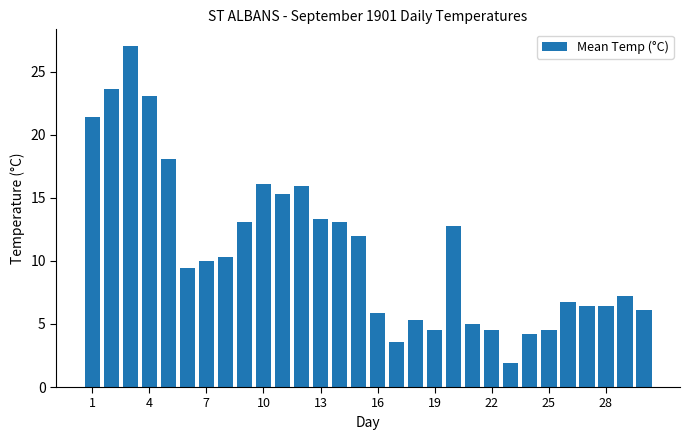

Reading left to right, transcribe all the data shown in this chart.

21.4	23.6	27.0	23.1	18.1	9.4	10.0	10.3	13.1	16.1	15.3	15.9	13.3	13.1	12.0	5.9	3.6	5.3	4.5	12.8	5.0	4.5	1.9	4.2	4.5	6.7	6.4	6.4	7.2	6.1